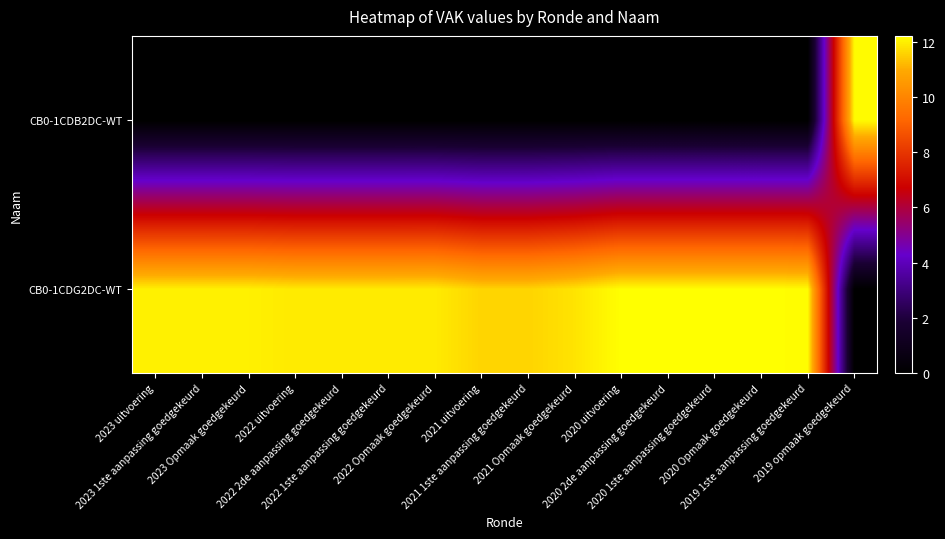

Count the number of categories in the chart.

16